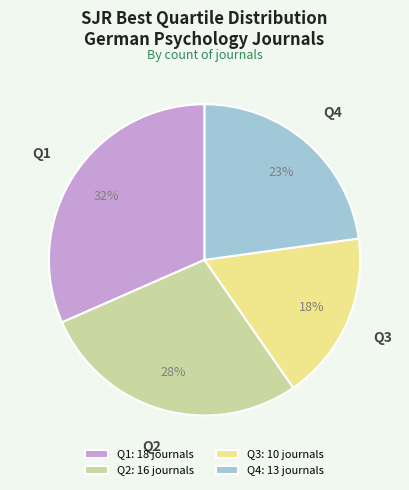

True or false: Q4 accounts for 23% of the total.

True